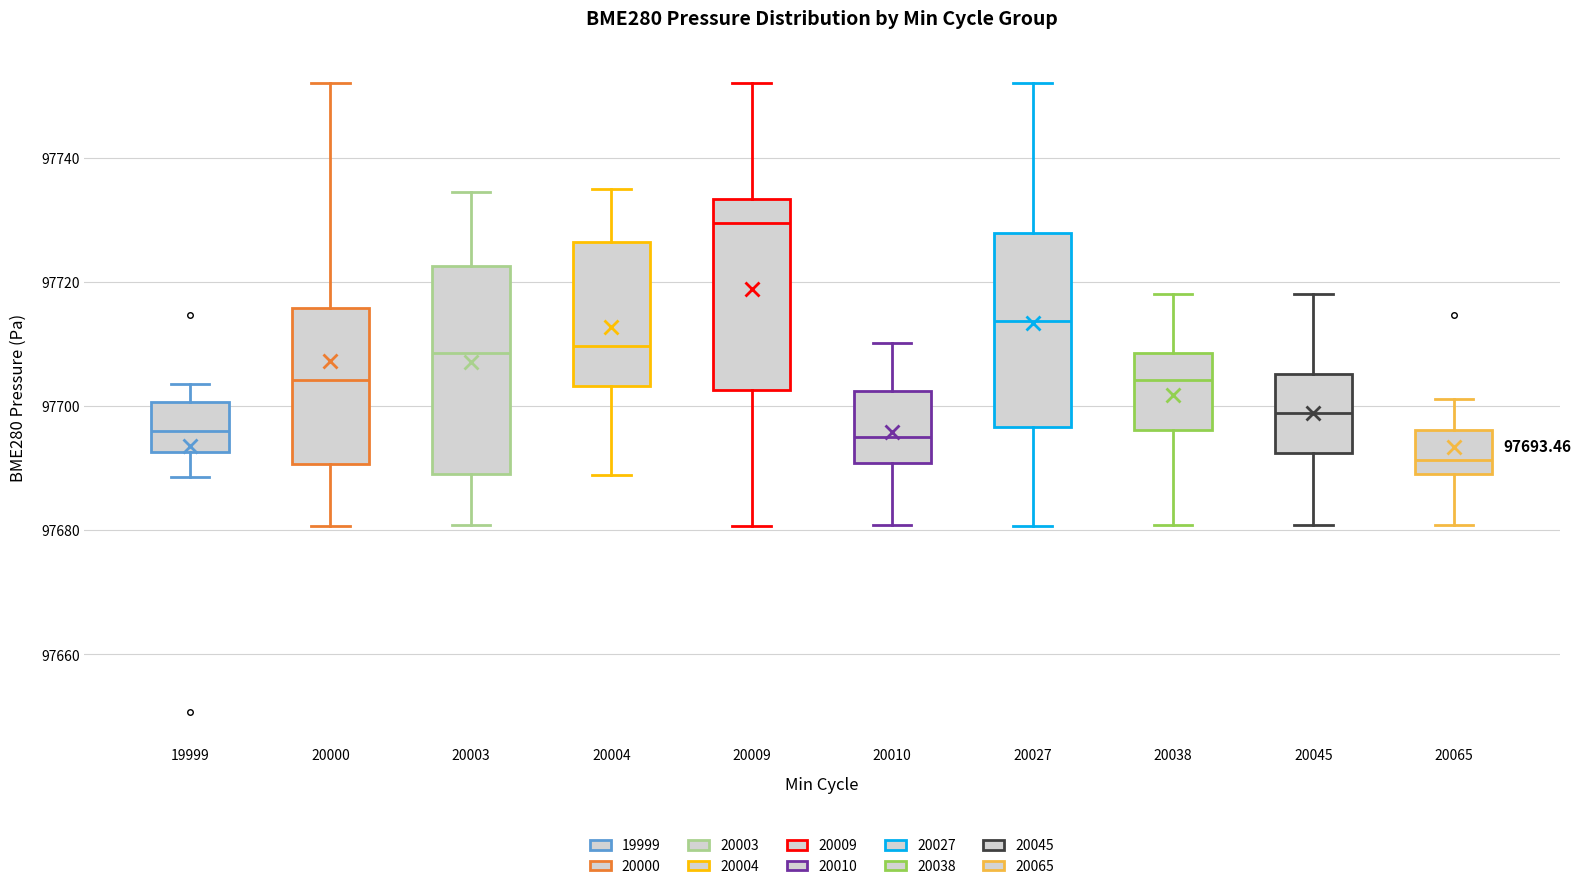

Which box has the lowest median line?

20065